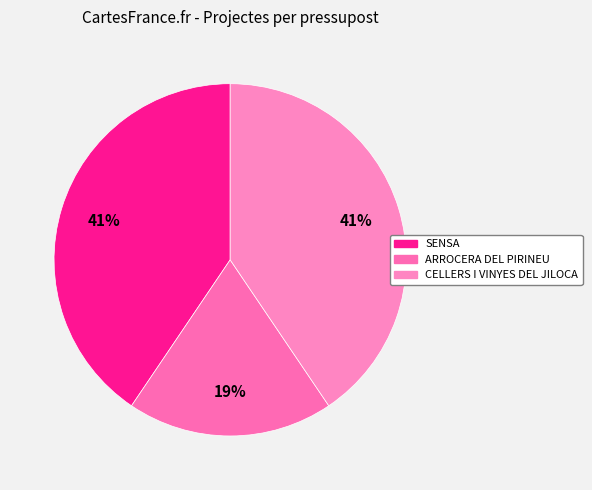

What percentage do ARROCERA DEL PIRINEU and CELLERS I VINYES DEL JILOCA together represent?

59.5%